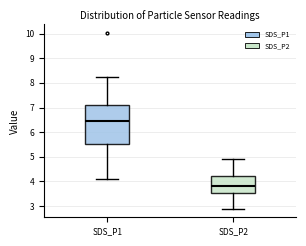

Reading left to right, read every box against the y-axis: the position of its median line, the range the box covers, and the ends of its whiskers. The values are not printed on the chart, so give them approximately, as read against the axis.

SDS_P1: median 6.5, box 5.5 to 7.1, whiskers 4.1 to 8.2
SDS_P2: median 3.8, box 3.5 to 4.2, whiskers 2.9 to 4.9